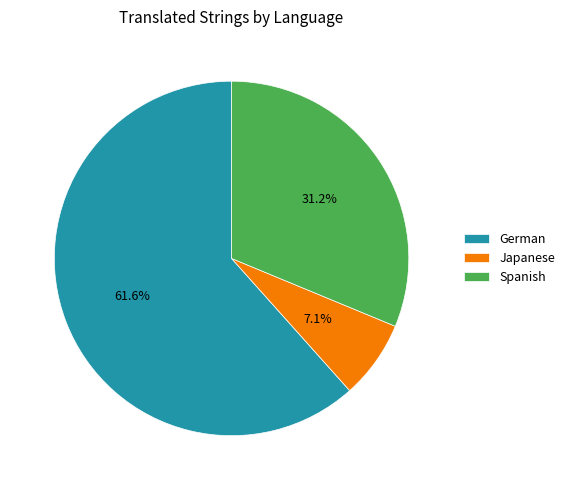

Which category has the smallest portion of the pie?

Japanese